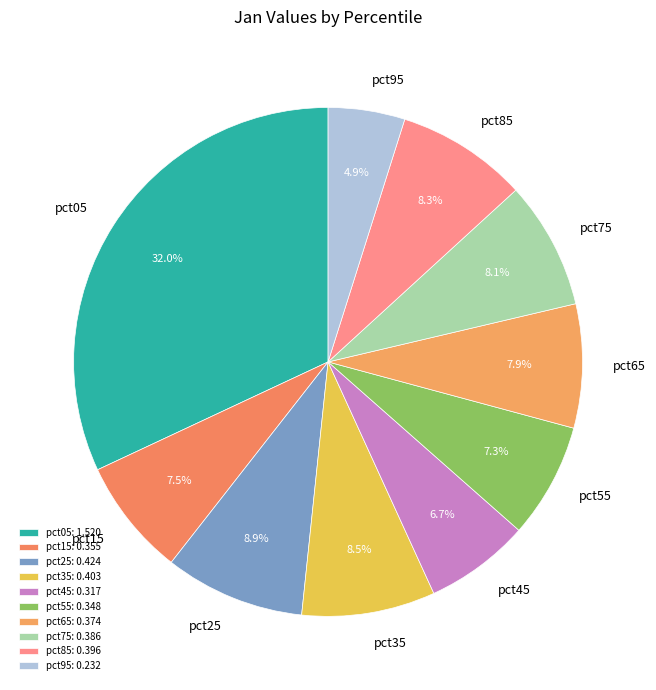

To the nearest percent, what is the difference between the pct75 and pct15 slice percentages?

1%